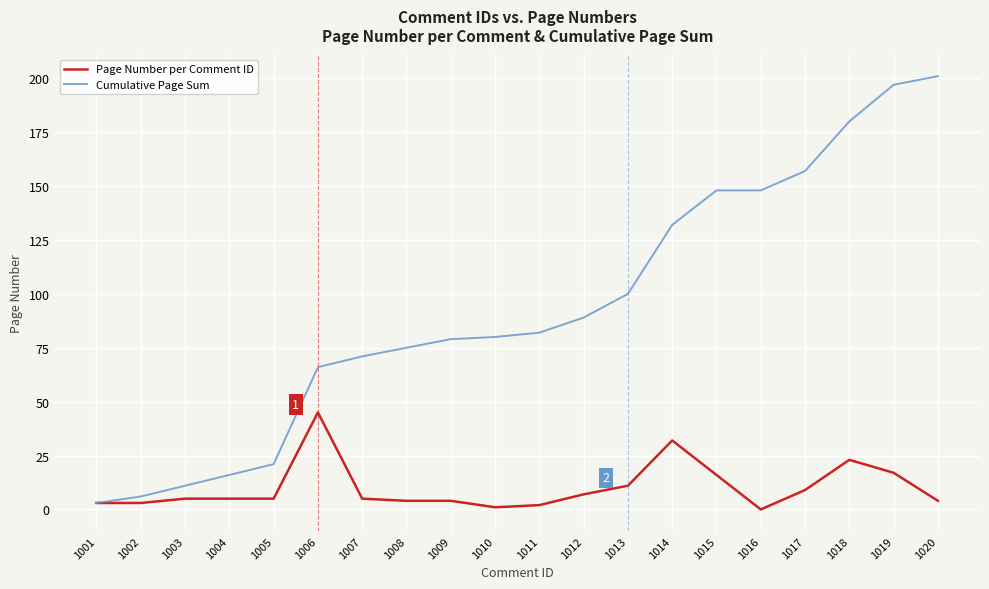

Which series has the largest total across all categories?

Cumulative Page Sum